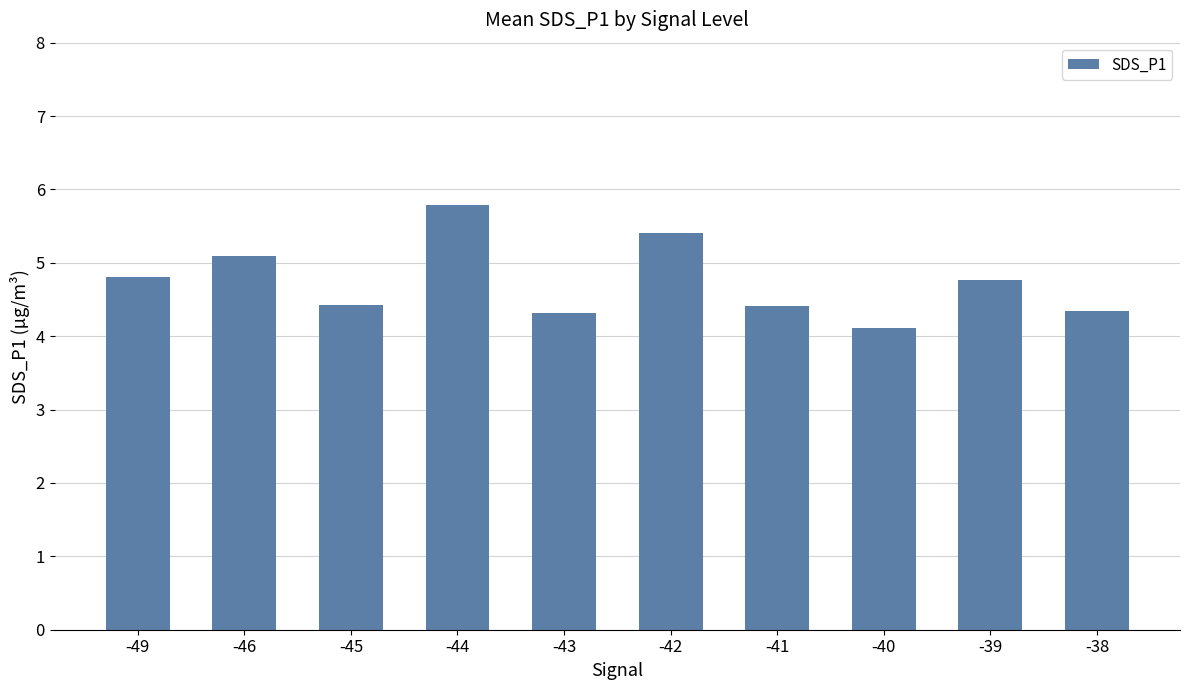

Reading left to right, extract all data points from this chart.

4.8	5.1	4.4	5.8	4.3	5.4	4.4	4.1	4.8	4.3